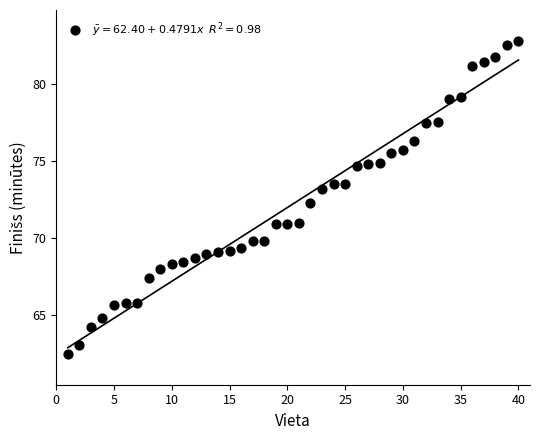

What Y value in the scatter plot is closest to 72?

72.3